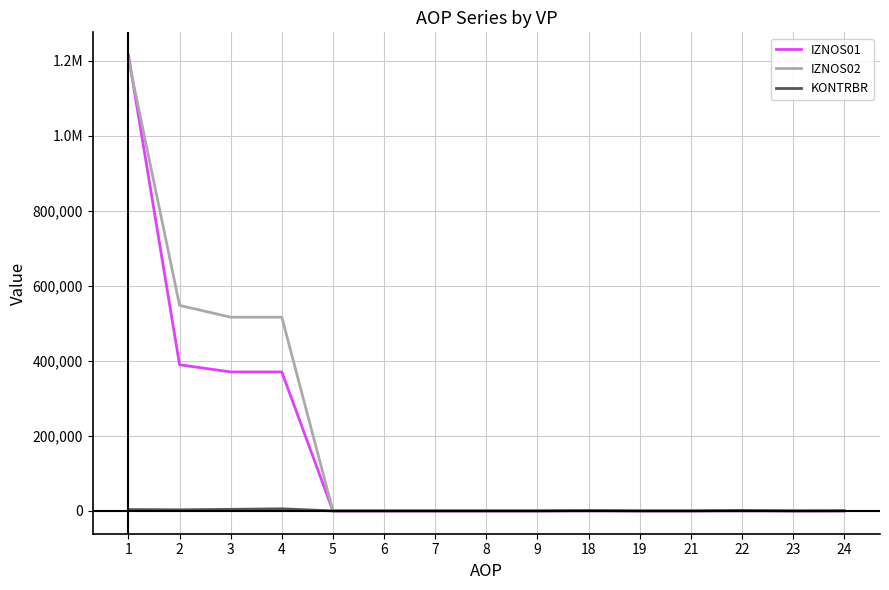

Is it true that IZNOS02 equals 0.0 at 24?

True